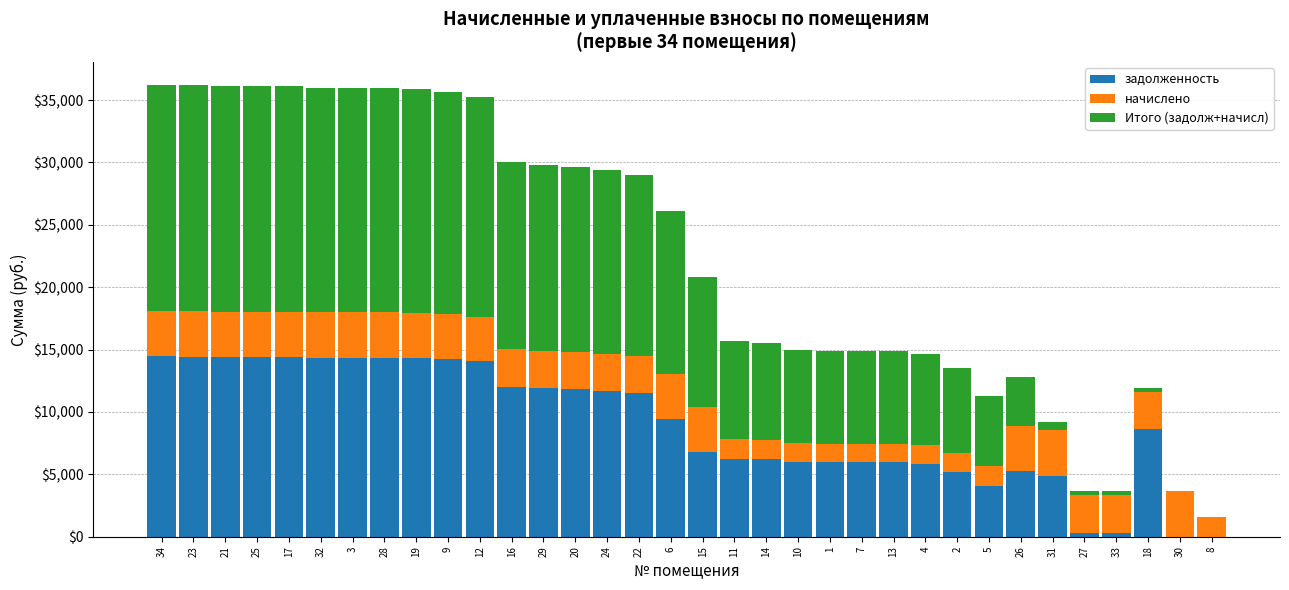

What is the highest value of the задолженность series?

14457.6